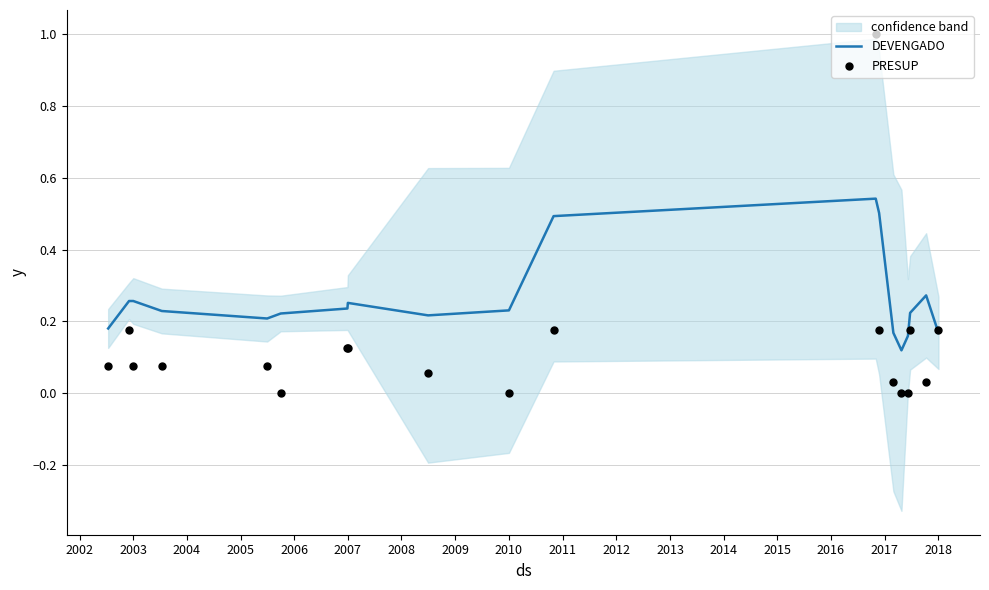

Which series reaches the maximum Y coordinate?

PRESUP